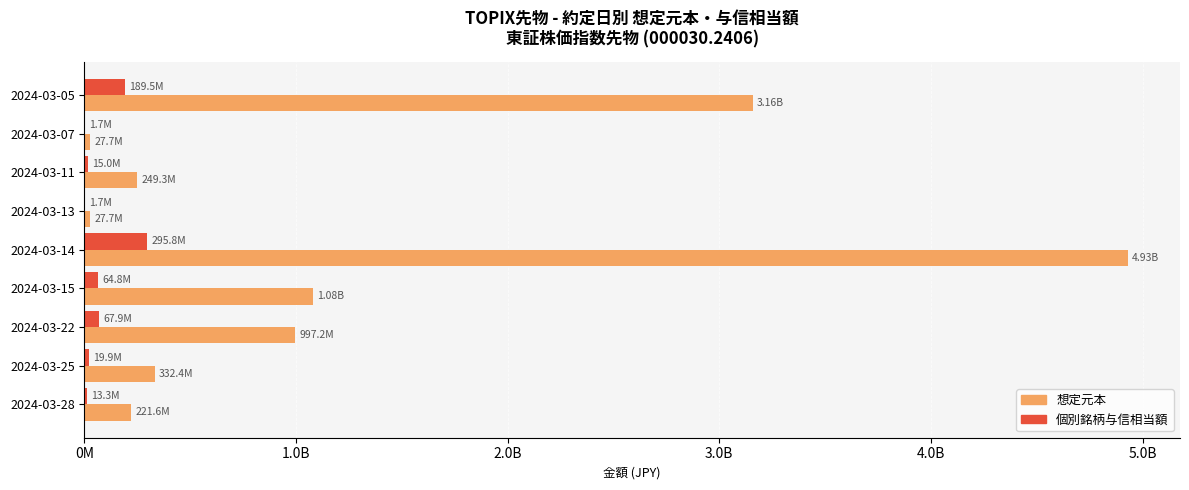

At how many categories does at least one series exceed 1060310867?

3